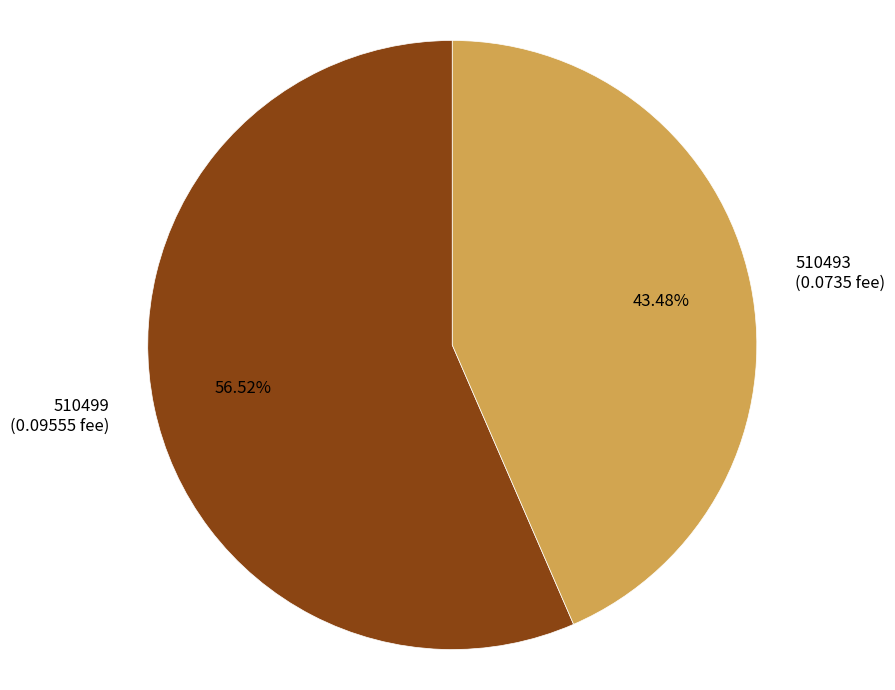

Which slice is the smallest?

510493